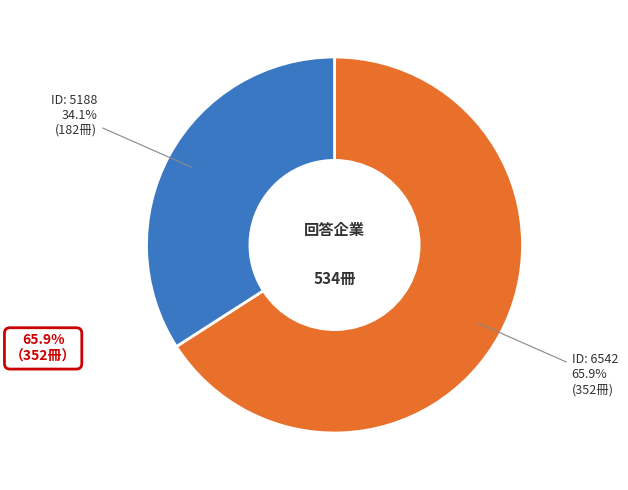

How many slices are in this pie chart?

2